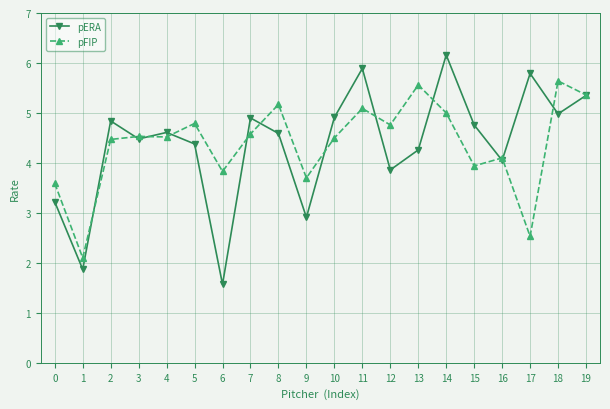

Where does the pFIP series first go above 4?

2